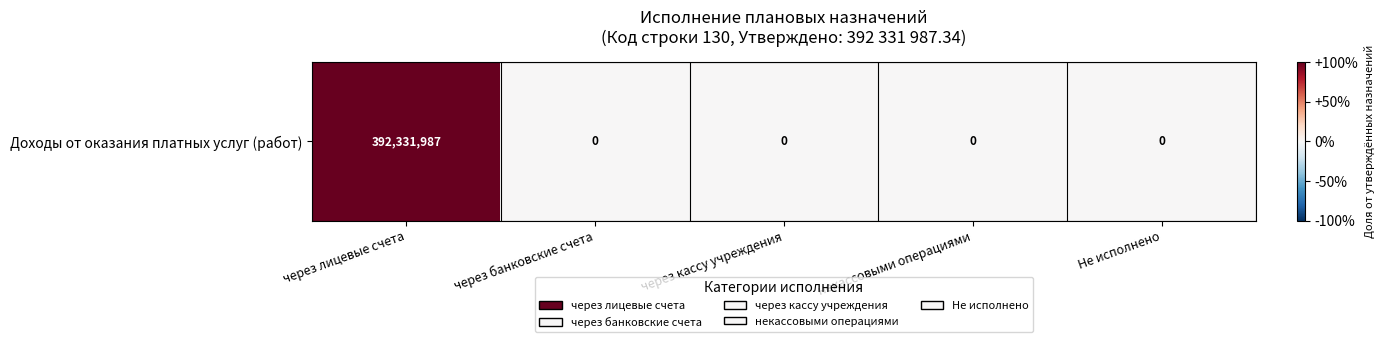

The value at Не исполнено is -1. True or false?

False